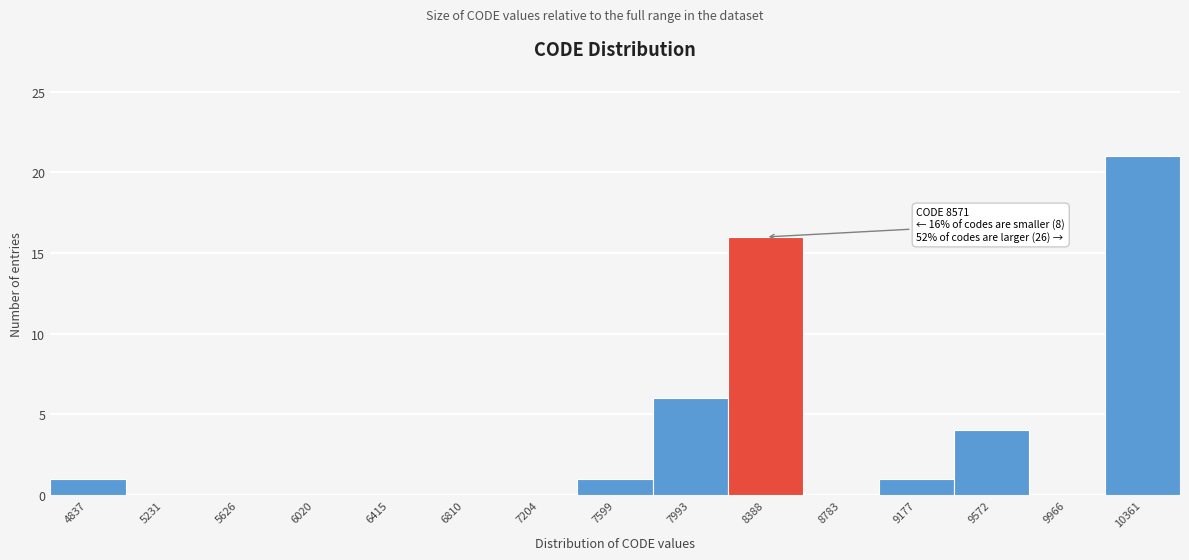

Reading left to right, list all the values displayed in this chart.

4837=1	5231=0	5626=0	6020=0	6415=0	6810=0	7204=0	7599=1	7993=6	8388=16	8783=0	9177=1	9572=4	9966=0	10361=21